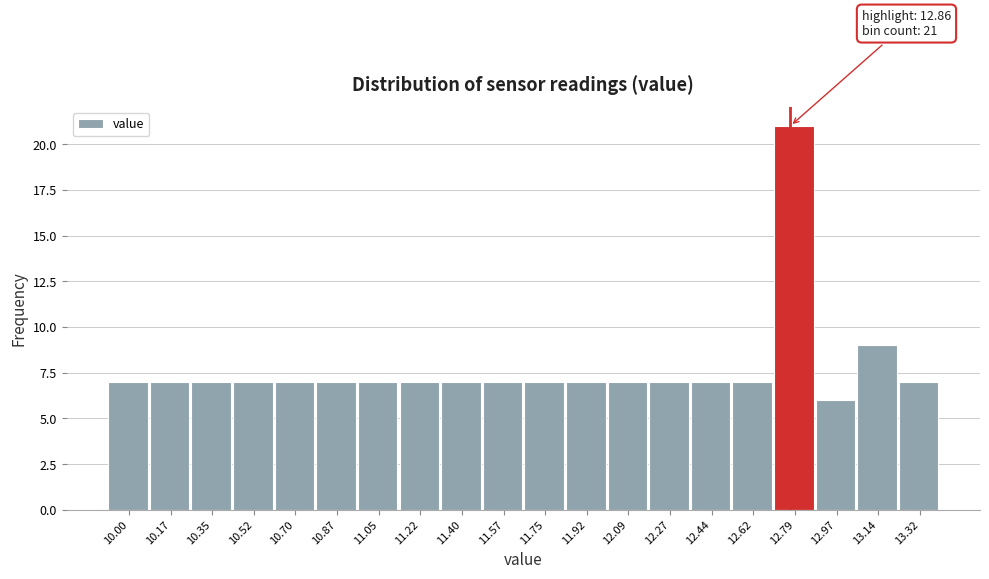

Reading left to right, transcribe all the data shown in this chart.

10.00=7	10.17=7	10.35=7	10.52=7	10.70=7	10.87=7	11.05=7	11.22=7	11.40=7	11.57=7	11.75=7	11.92=7	12.09=7	12.27=7	12.44=7	12.62=7	12.79=21	12.97=6	13.14=9	13.32=7